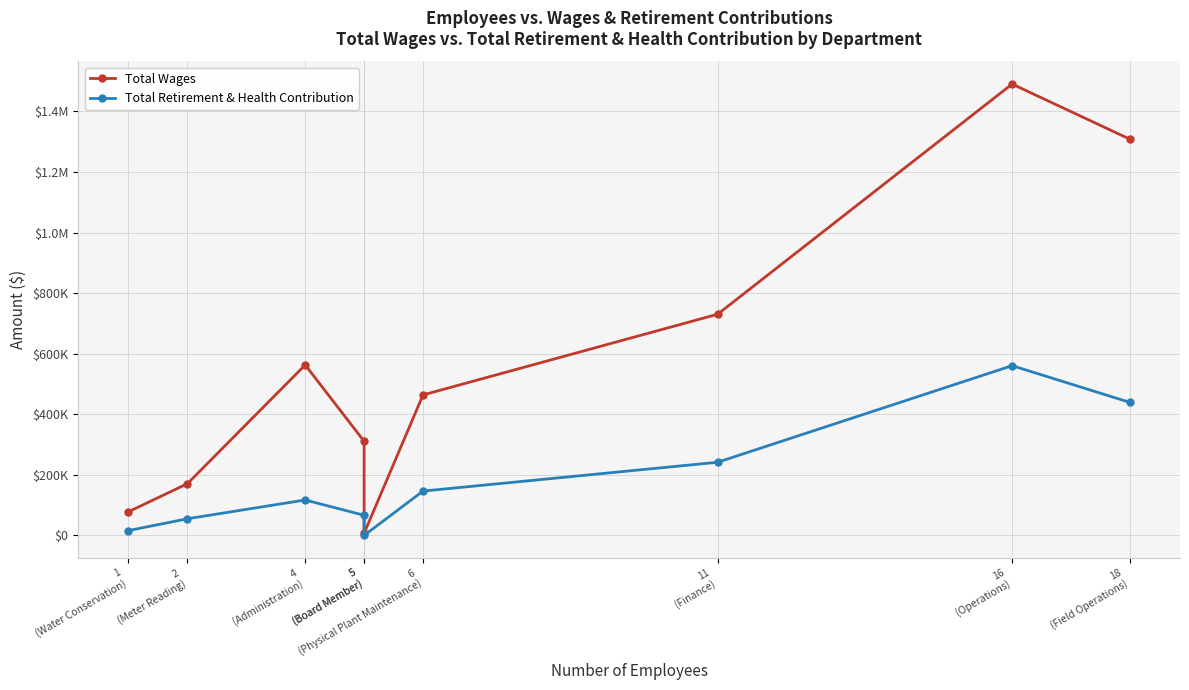

List the series in order of their overall mean, highest first.

Total Wages, Total Retirement & Health Contribution